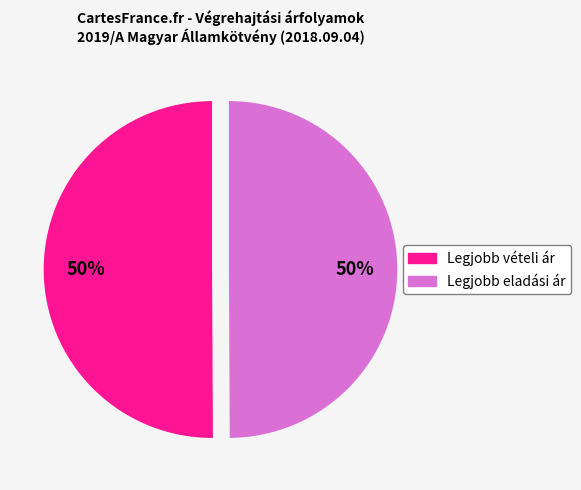

To the nearest percent, what is the combined percentage of Legjobb eladási ár and Legjobb vételi ár?

100%